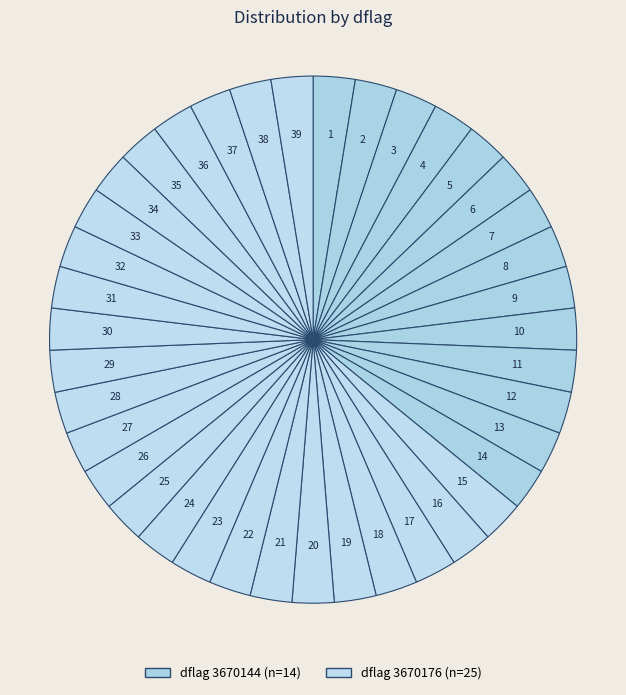

How many segments does this pie chart have?

39